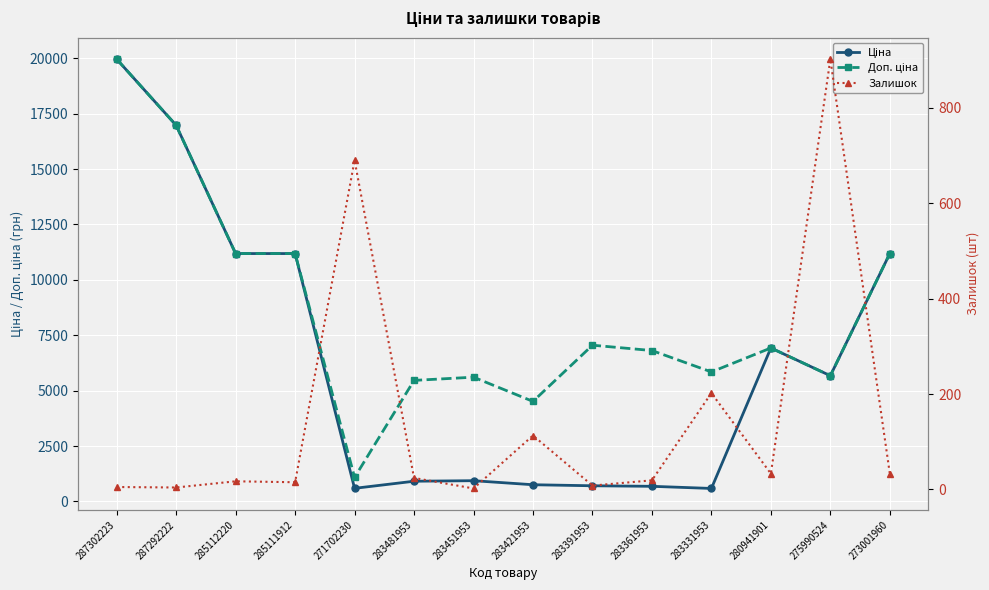

What is the average value of the Залишок series?

147.6